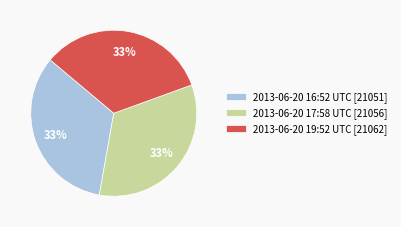

Approximately how many times larger is the value at 2013-06-20 19:52 UTC [21062] compared to 2013-06-20 16:52 UTC [21051]?

1.0